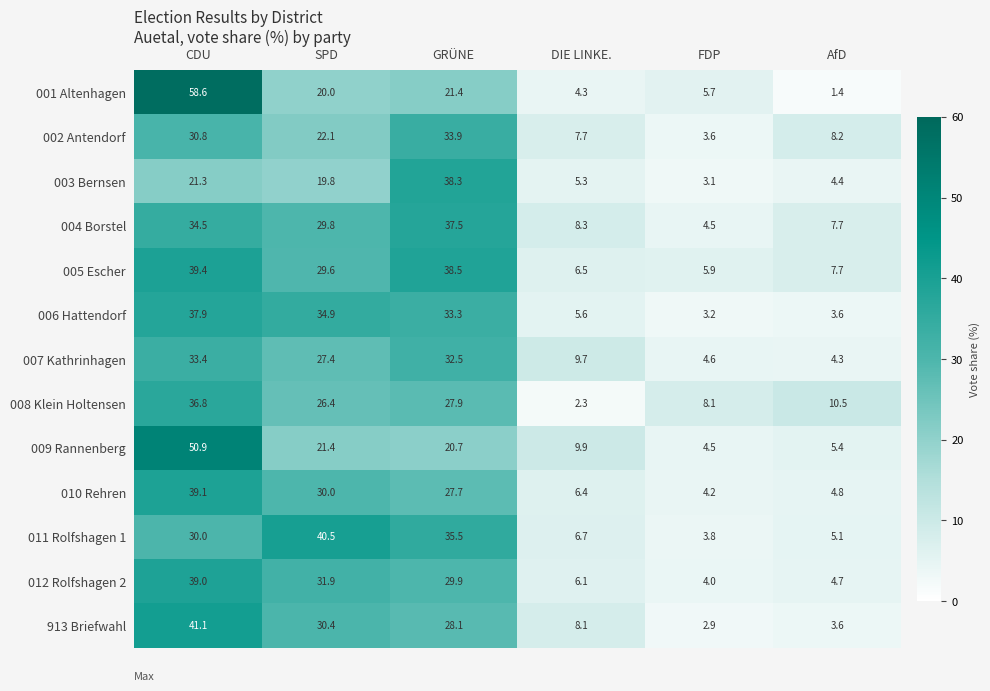

Which series has the largest range (max minus min)?

001 Altenhagen